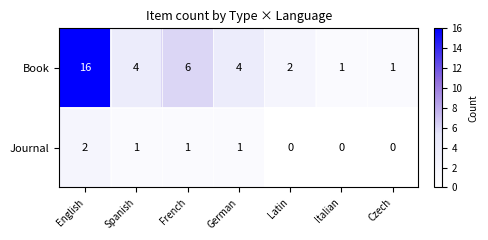

Count the number of data series in this chart.

2